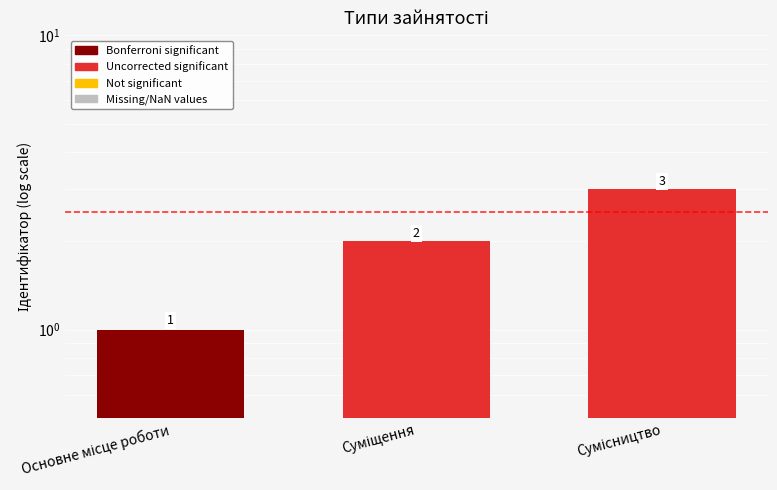

What is the difference between the maximum and minimum values?

2